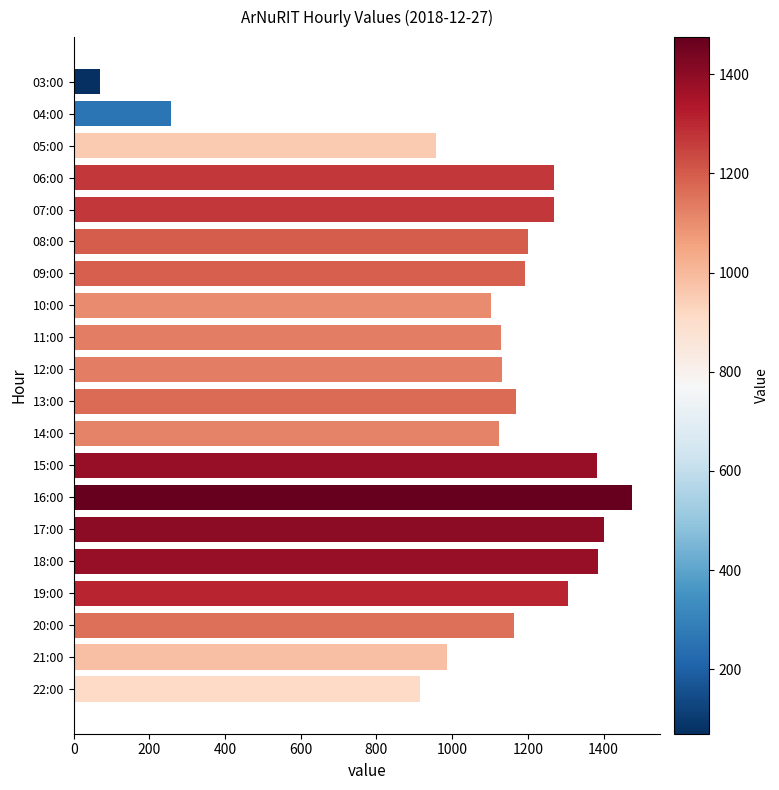

What is the smallest value displayed?

70